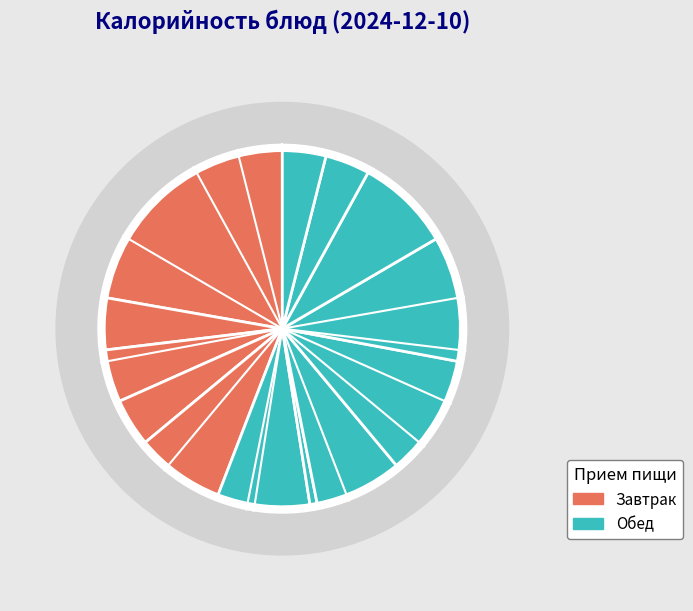

What percentage is the молоко slice, to the nearest percent?

8%